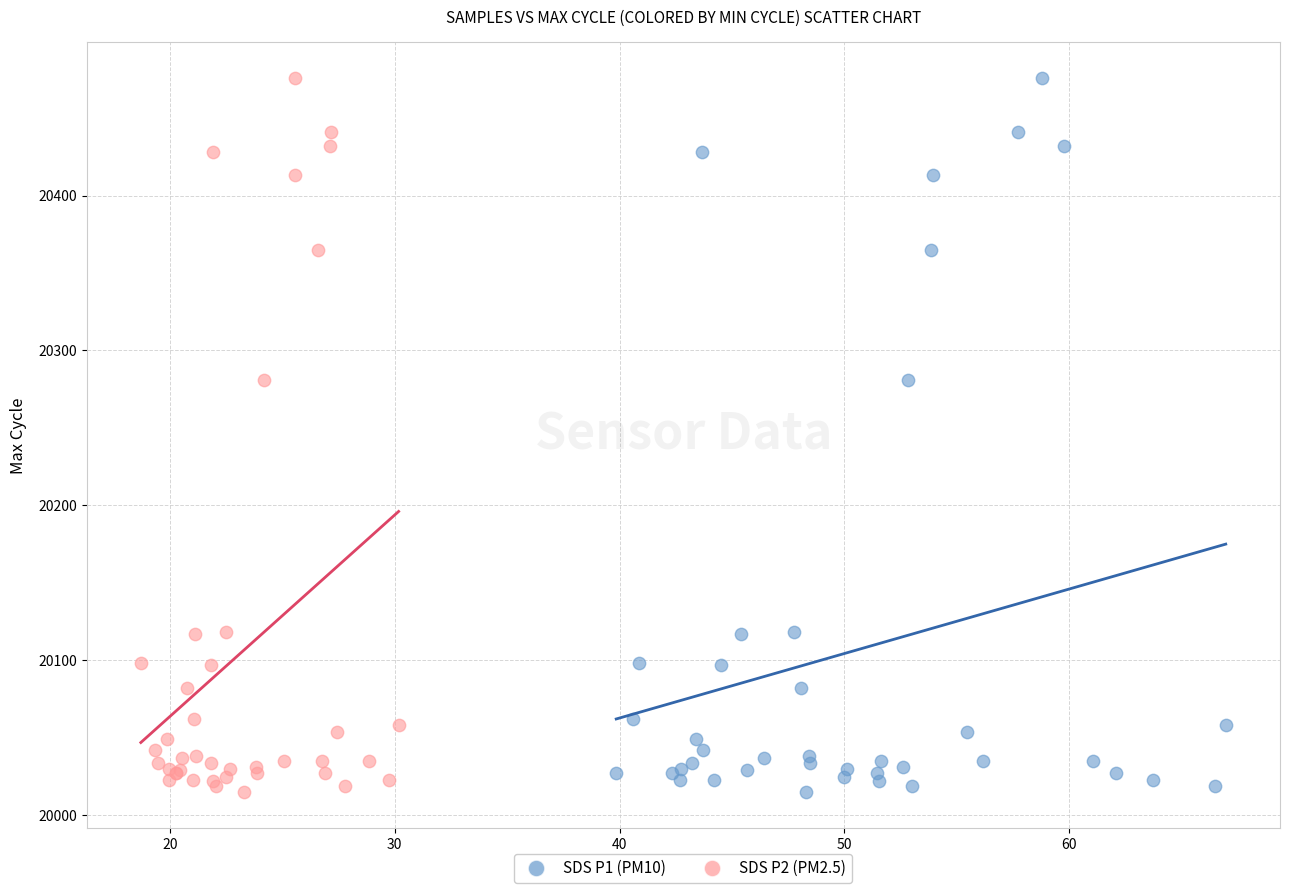

What are all the series names shown in the legend?

SDS P1 (PM10), SDS P2 (PM2.5)